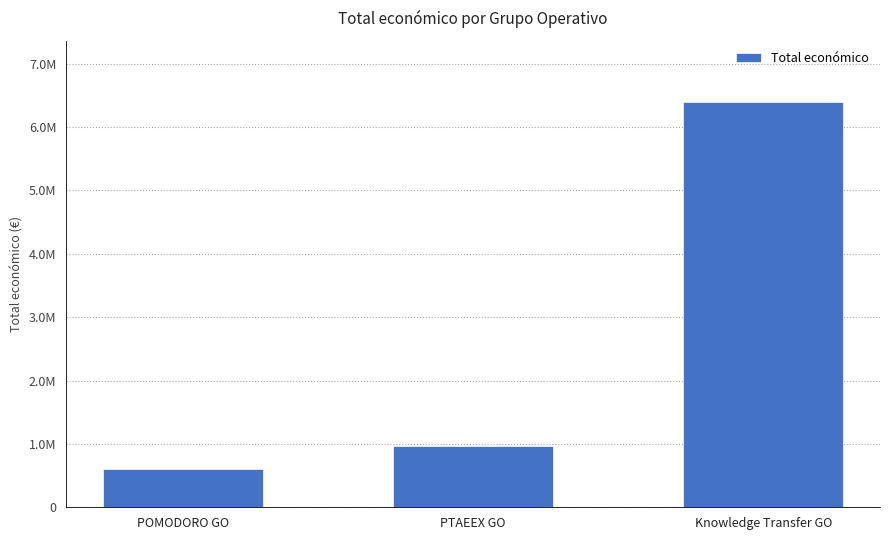

Is it true that the value at POMODORO GO is 599540?

True